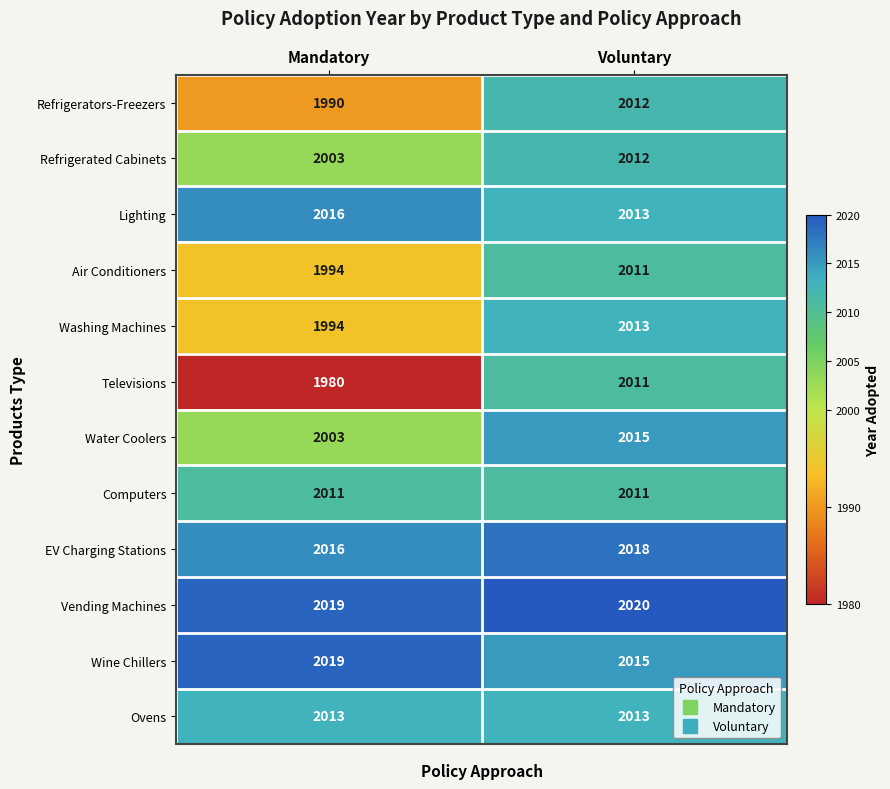

Which series has the widest spread of values?

Televisions